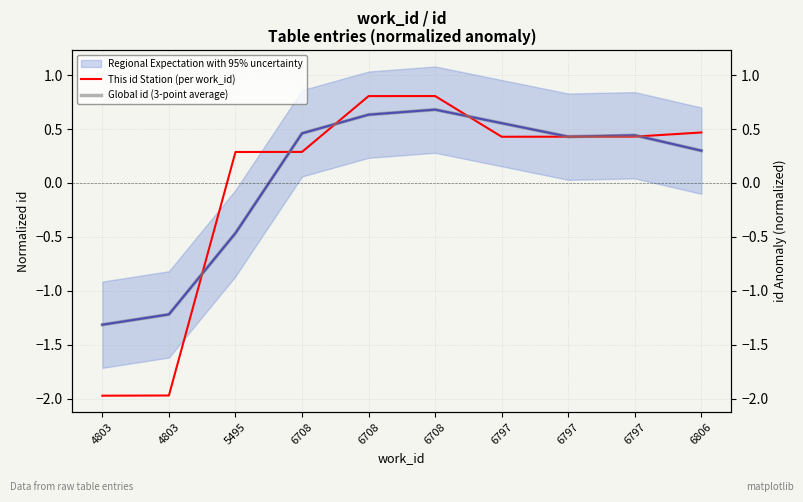

What is the sum of all Global id (3-point average) values?

0.5